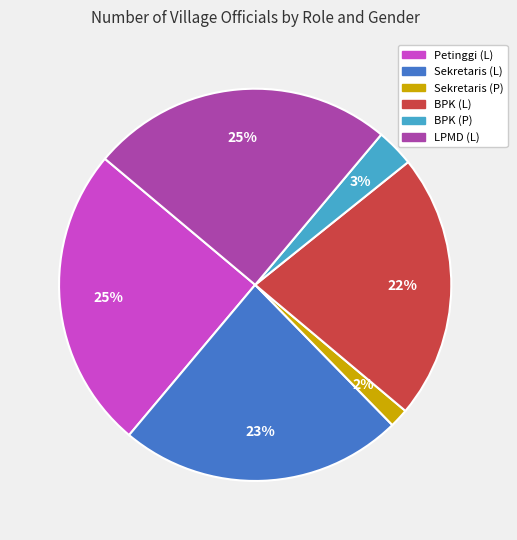

What is the smallest slice in the pie chart?

Sekretaris (P)